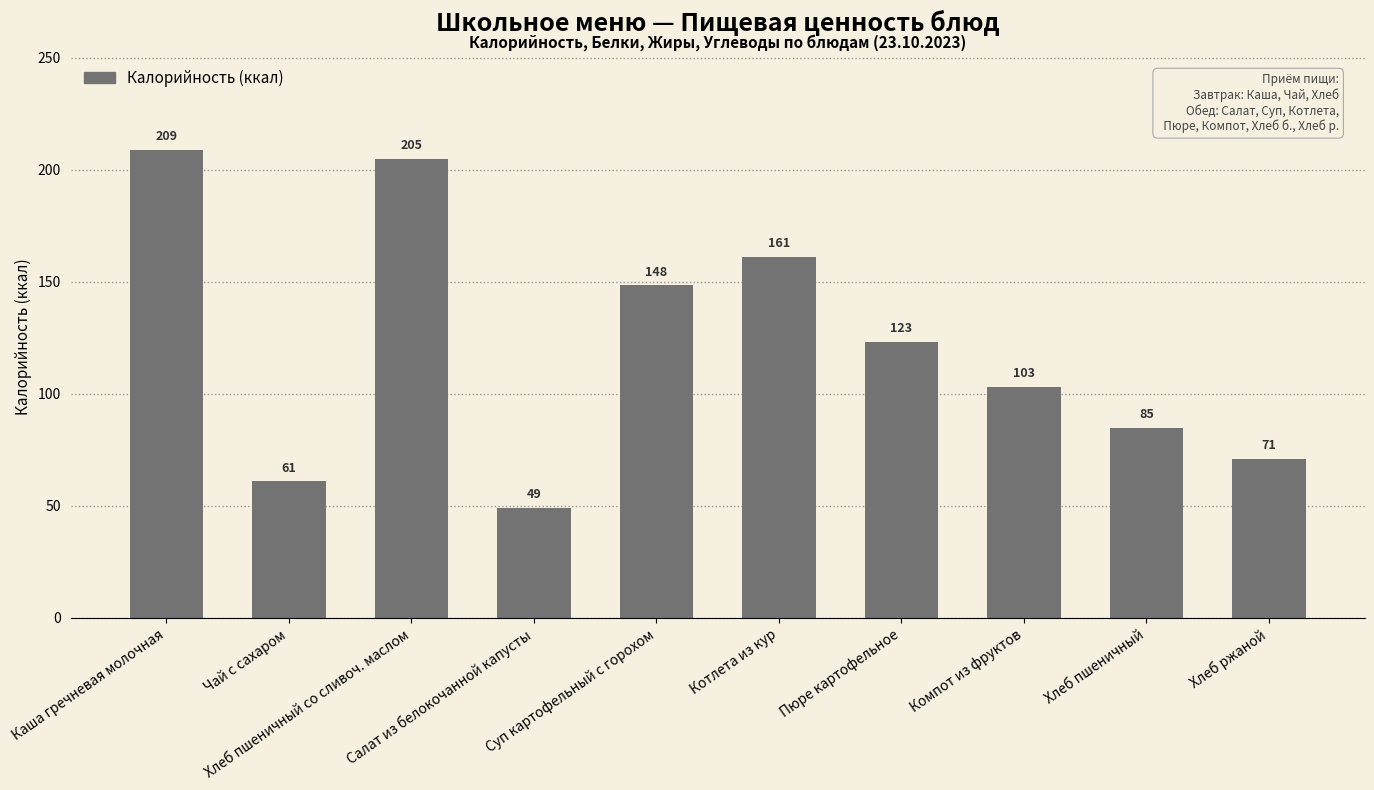

How many values are below 123?

5